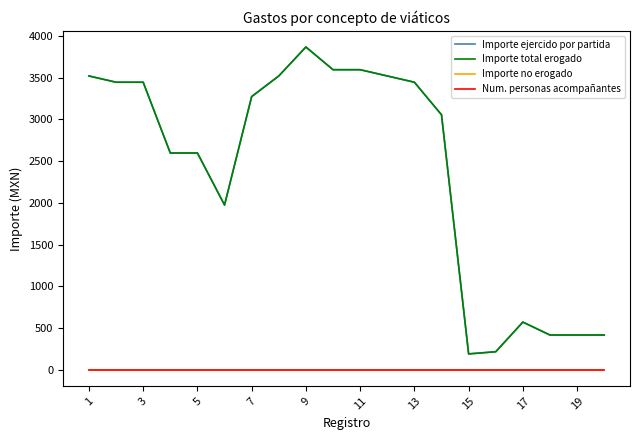

What is the average value of the Importe ejercido por partida series?

2384